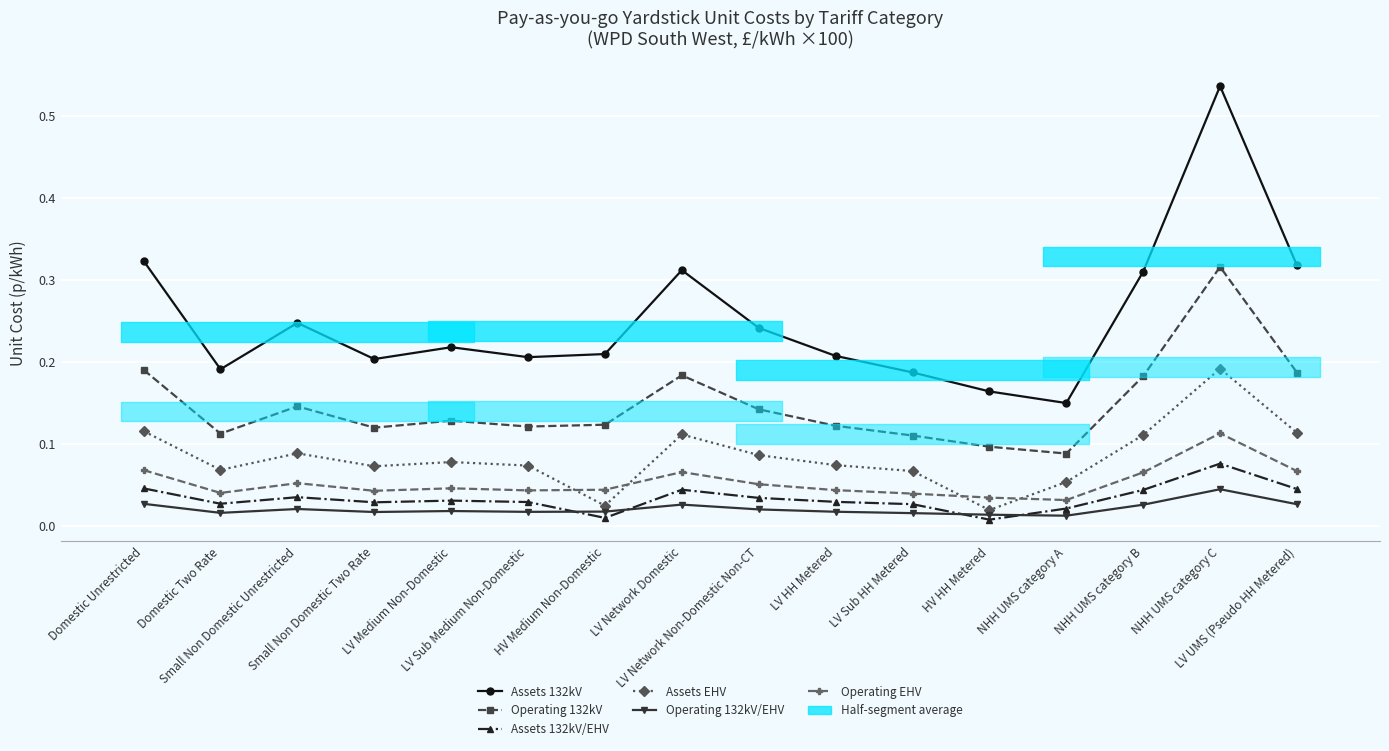

What is the label of the 9th point from the left?

LV Network Non-Domestic Non-CT